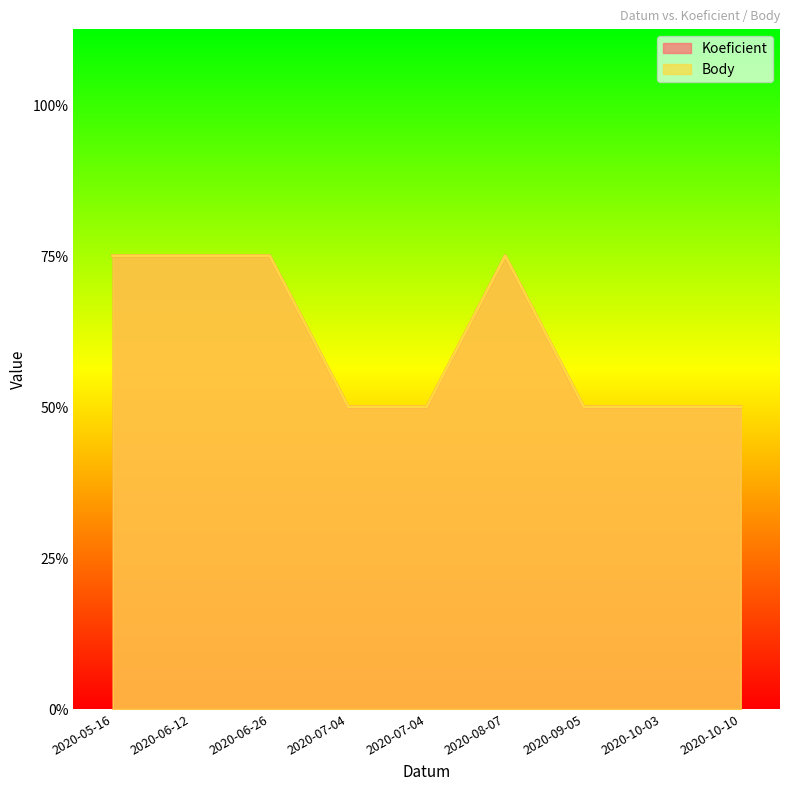

Is the value of Body at 2020-05-16 greater than the value of Koeficient at 2020-09-05?

Yes